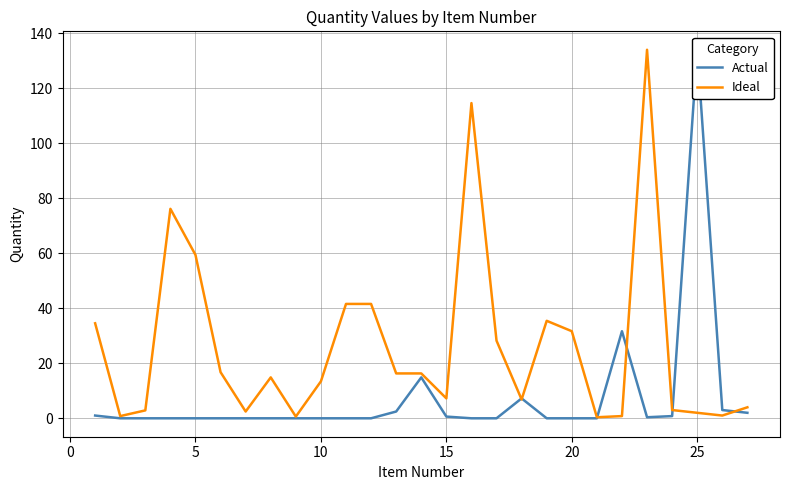

What is the value of the Actual point at the 22nd from the left?

31.7